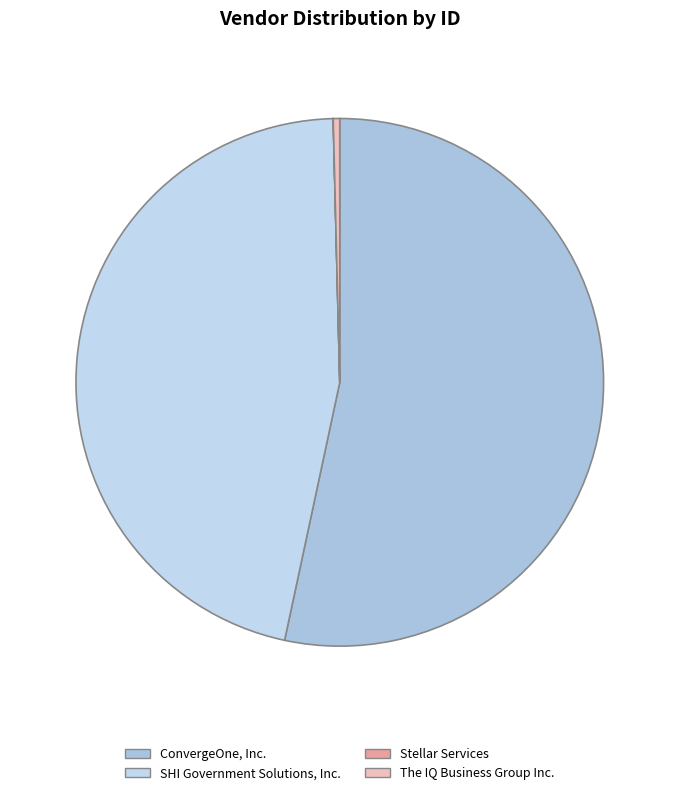

Which category has the smallest portion of the pie?

Stellar Services